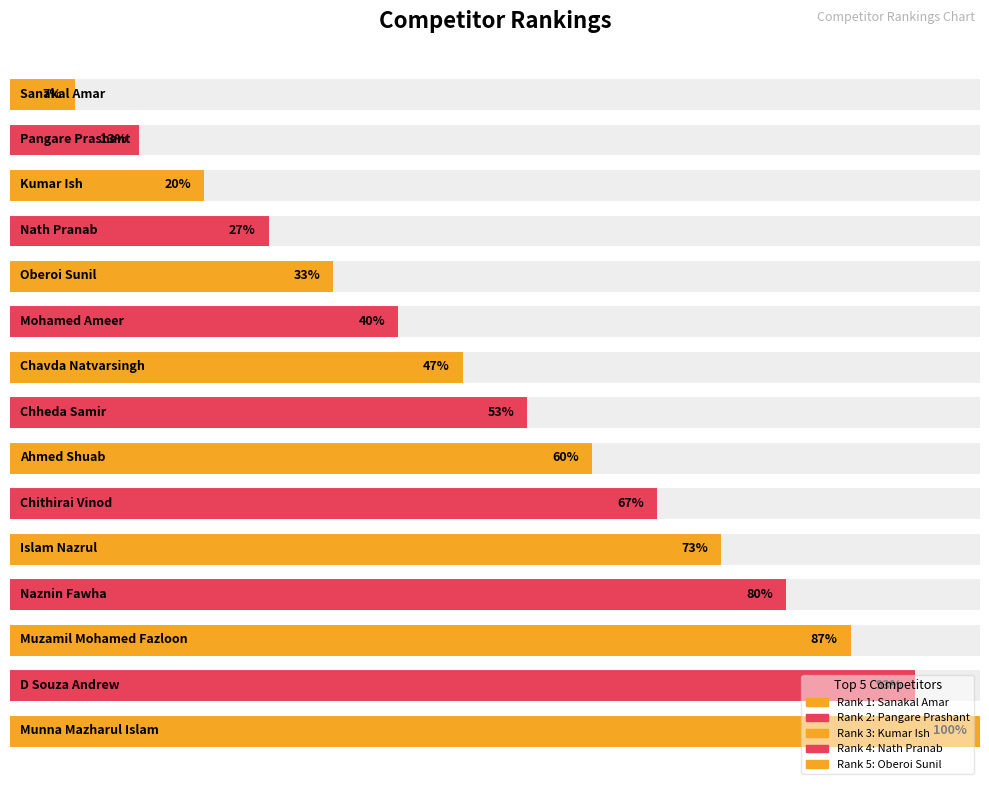

What is the label of the 6th bar from the left?

Mohamed Ameer